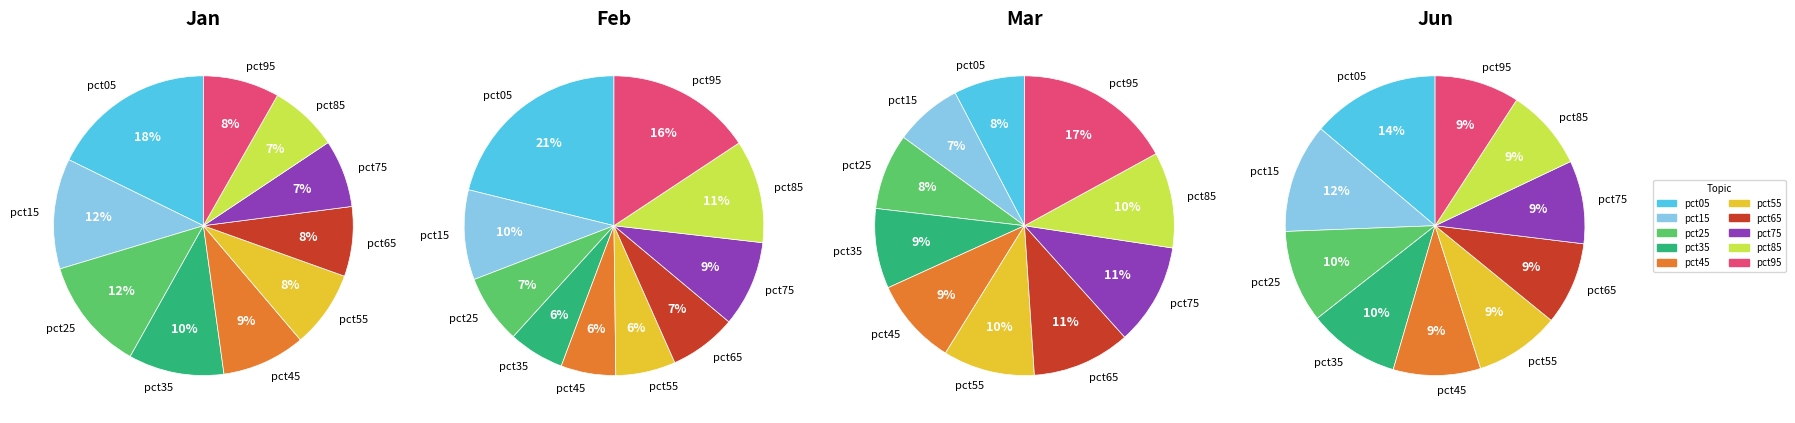

To the nearest percent, what is the average slice percentage?

10%